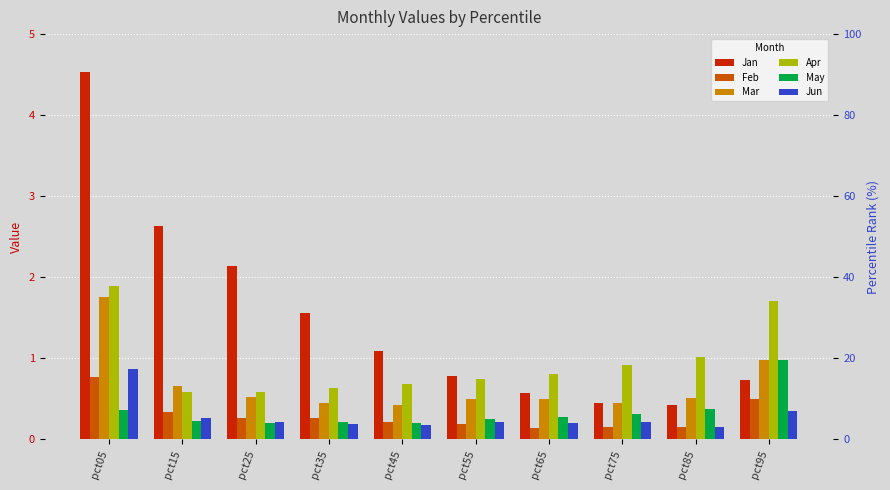

What is the difference between the maximum and minimum values in the Feb series?

0.6